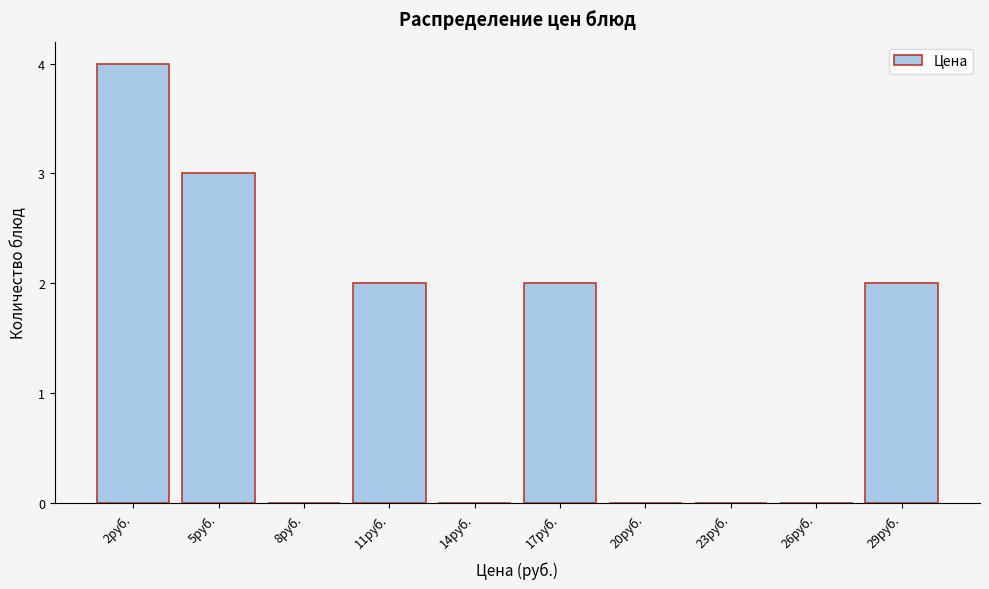

Reading right to left, list all the values displayed in this chart.

29руб.=2	26руб.=0	23руб.=0	20руб.=0	17руб.=2	14руб.=0	11руб.=2	8руб.=0	5руб.=3	2руб.=4